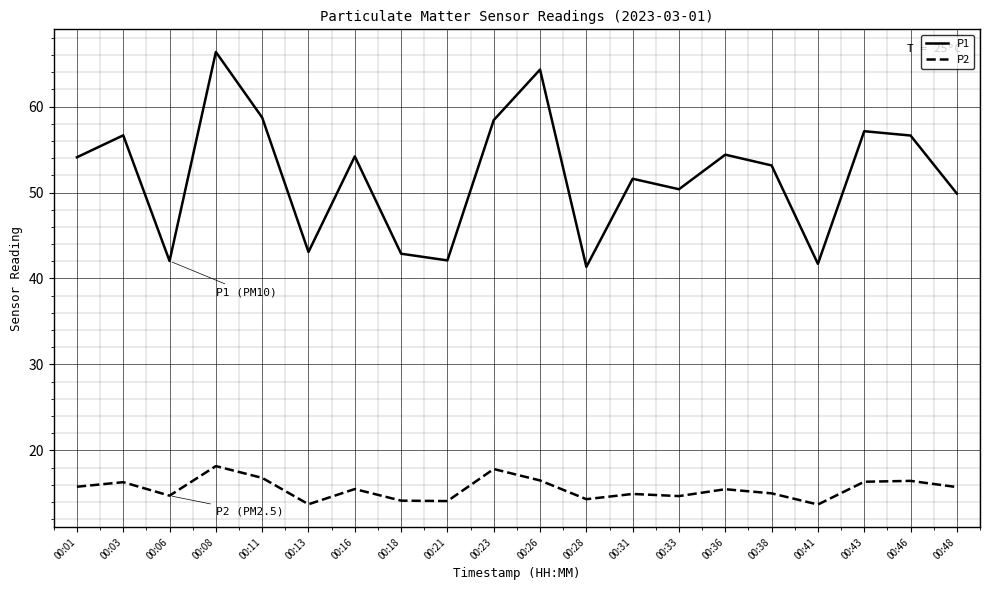

What value does the P1 series have at 00:21?

42.1